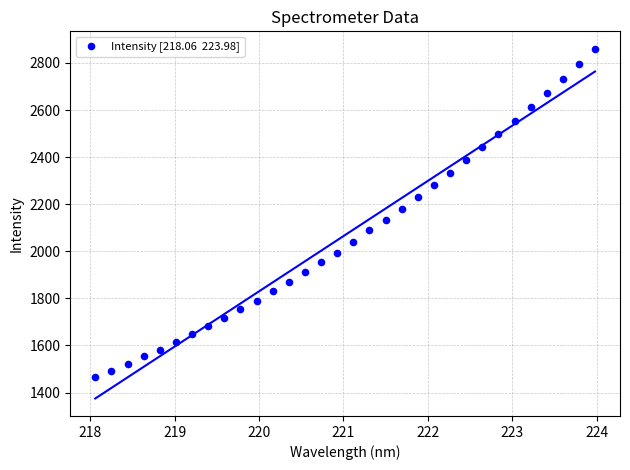

What is the range of X values (max minus min)?

5.9